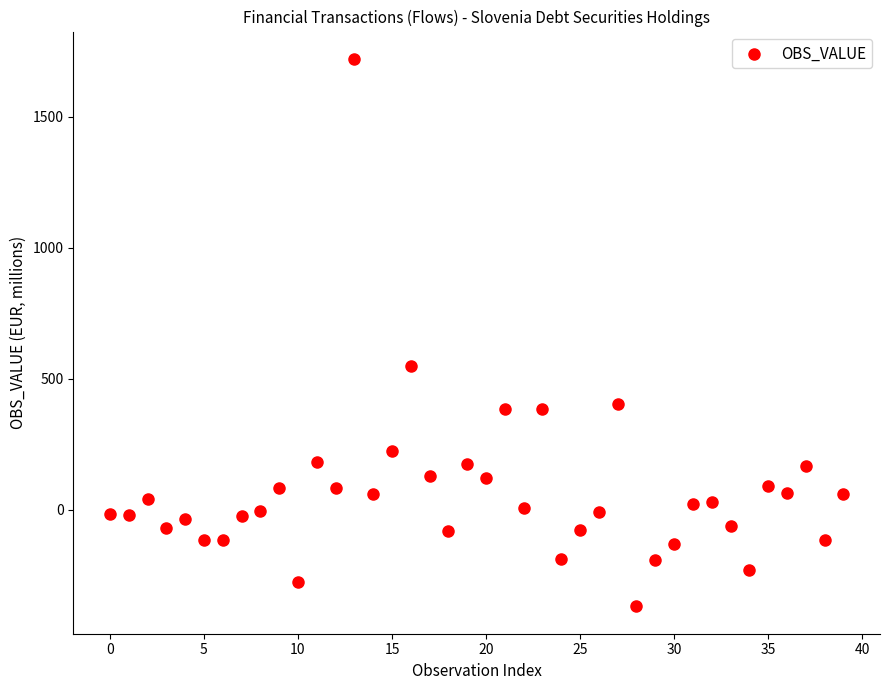

What is the range of Y values (max minus min)?

2087.7